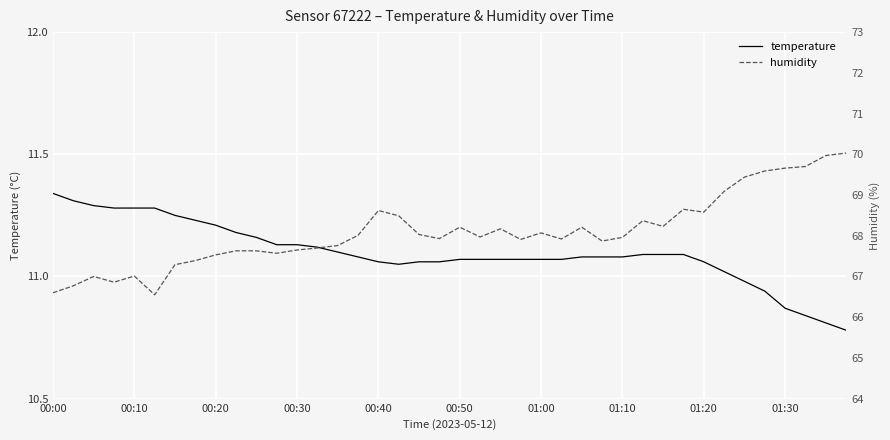

What is the average value of the humidity series?

68.1